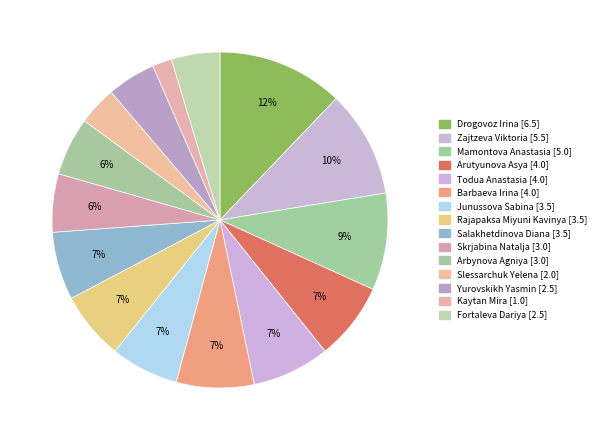

Between Junussova Sabina and Mamontova Anastasia, which is larger?

Mamontova Anastasia